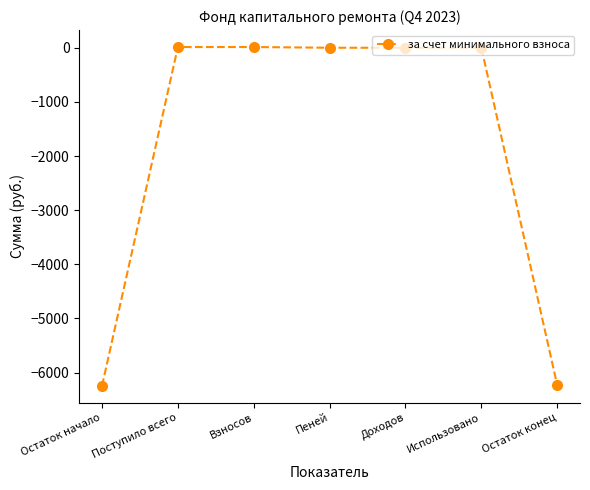

What is the difference between the maximum and minimum values?

6260.6